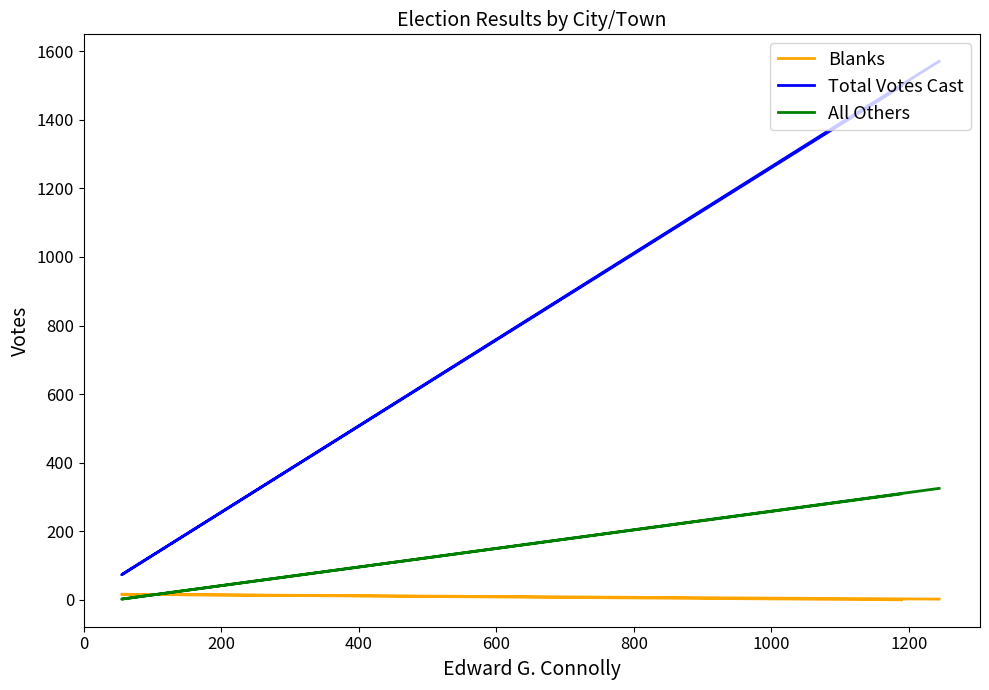

Reading left to right, extract all data points from this chart.

Blanks: 0	16	2
Total Votes Cast: 1498	73	1571
All Others: 309	2	325